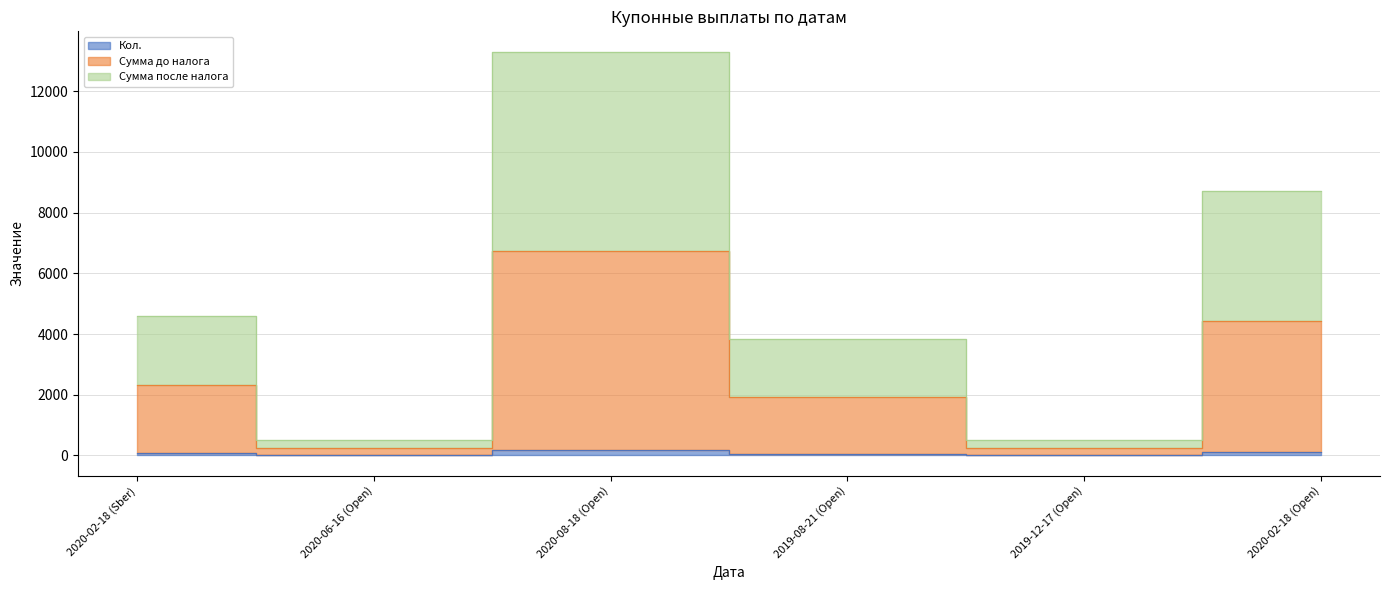

Which series changed the most between 2020-08-18 (Open) and 2019-12-17 (Open)?

Сумма после налога